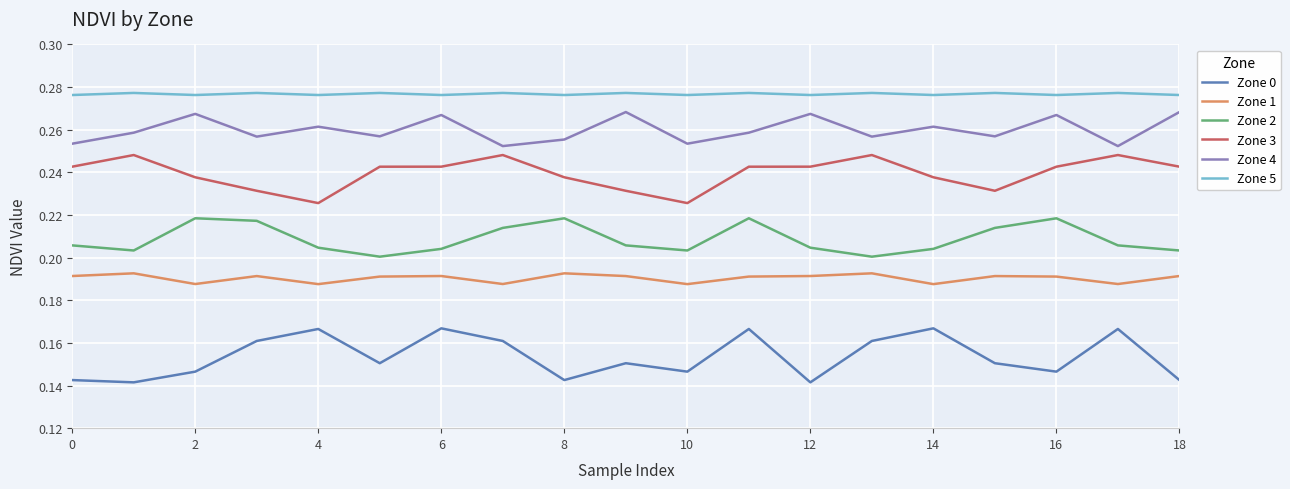

How many categories are shown in the chart?

19